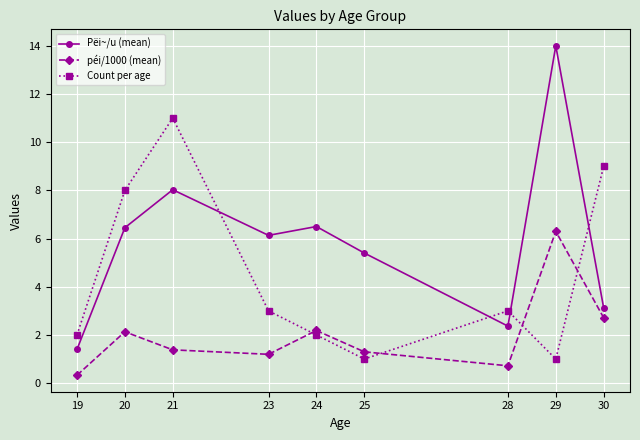

True or false: péi/1000 (mean) has a value of 4.2 at 29.

False